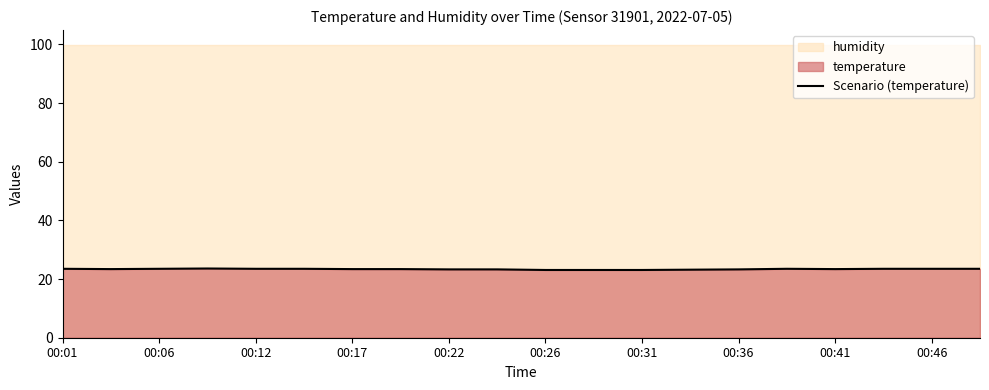

True or false: there are more than 1 points higher than both neighbors.

True